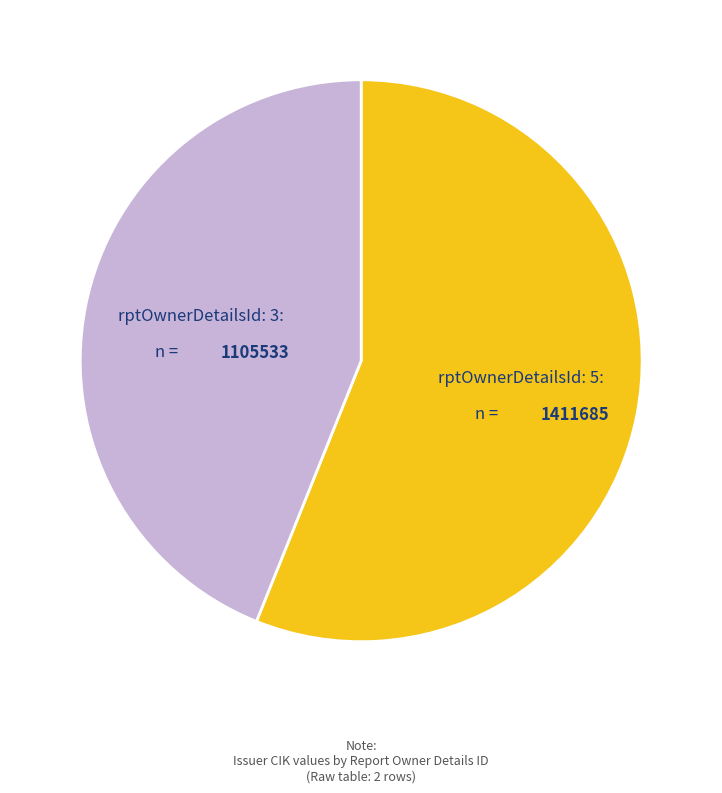

Is there a majority slice in this chart?

Yes